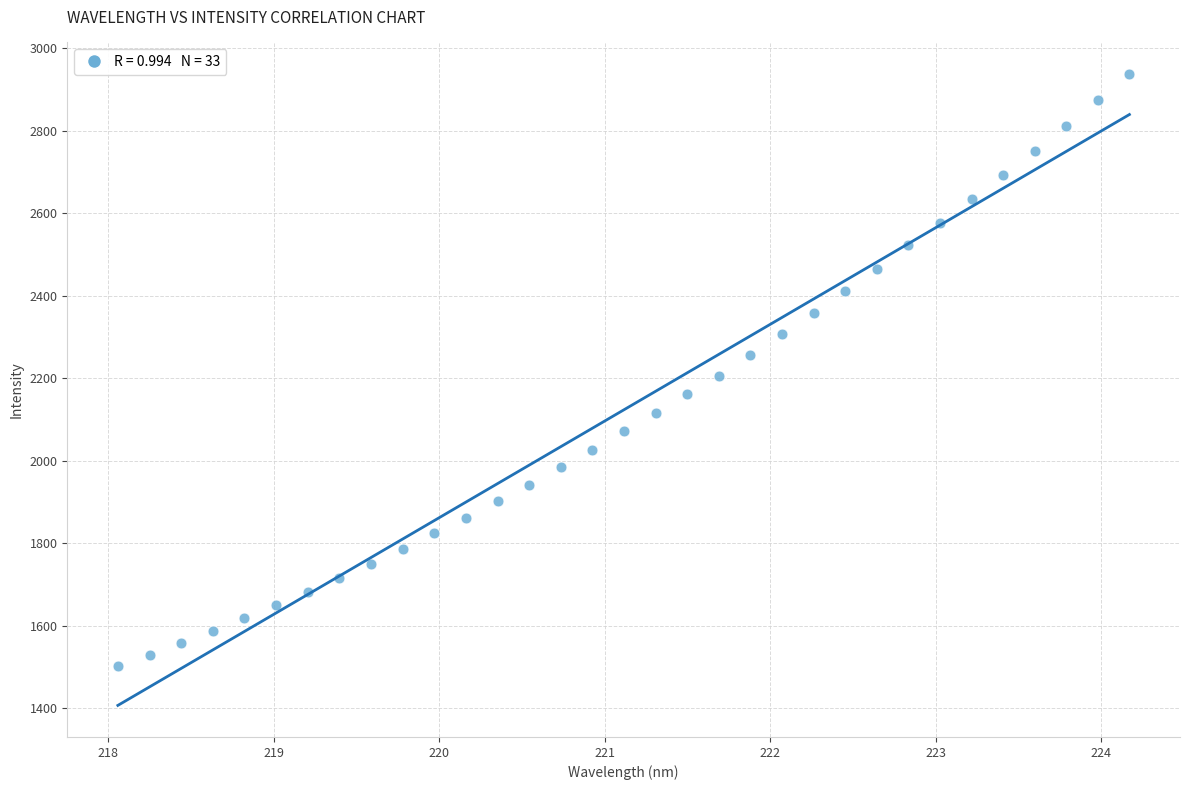

What is the range of Y values (max minus min)?

1436.2